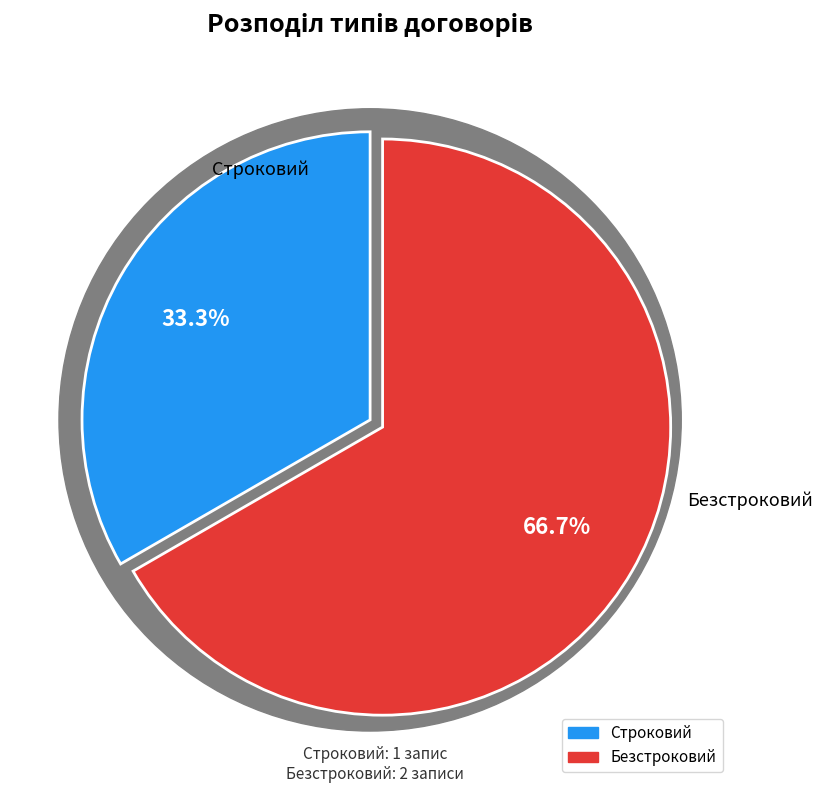

How many slices are in this pie chart?

2